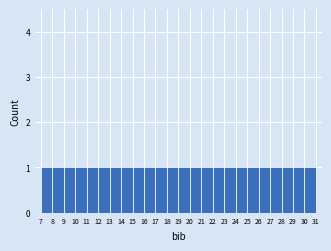

Reading left to right, transcribe this chart: for each bar, give the range it covers on the x-axis and its height. The values are not printed on the chart, so give them approximately, as read against the axis.

7 to 8: 1
8 to 9: 1
9 to 10: 1
10 to 11: 1
11 to 12: 1
12 to 13: 1
13 to 14: 1
14 to 15: 1
15 to 16: 1
16 to 17: 1
17 to 18: 1
18 to 19: 1
19 to 20: 1
20 to 21: 1
21 to 22: 1
22 to 23: 1
23 to 24: 1
24 to 25: 1
25 to 26: 1
26 to 27: 1
27 to 28: 1
28 to 29: 1
29 to 30: 1
30 to 31: 1